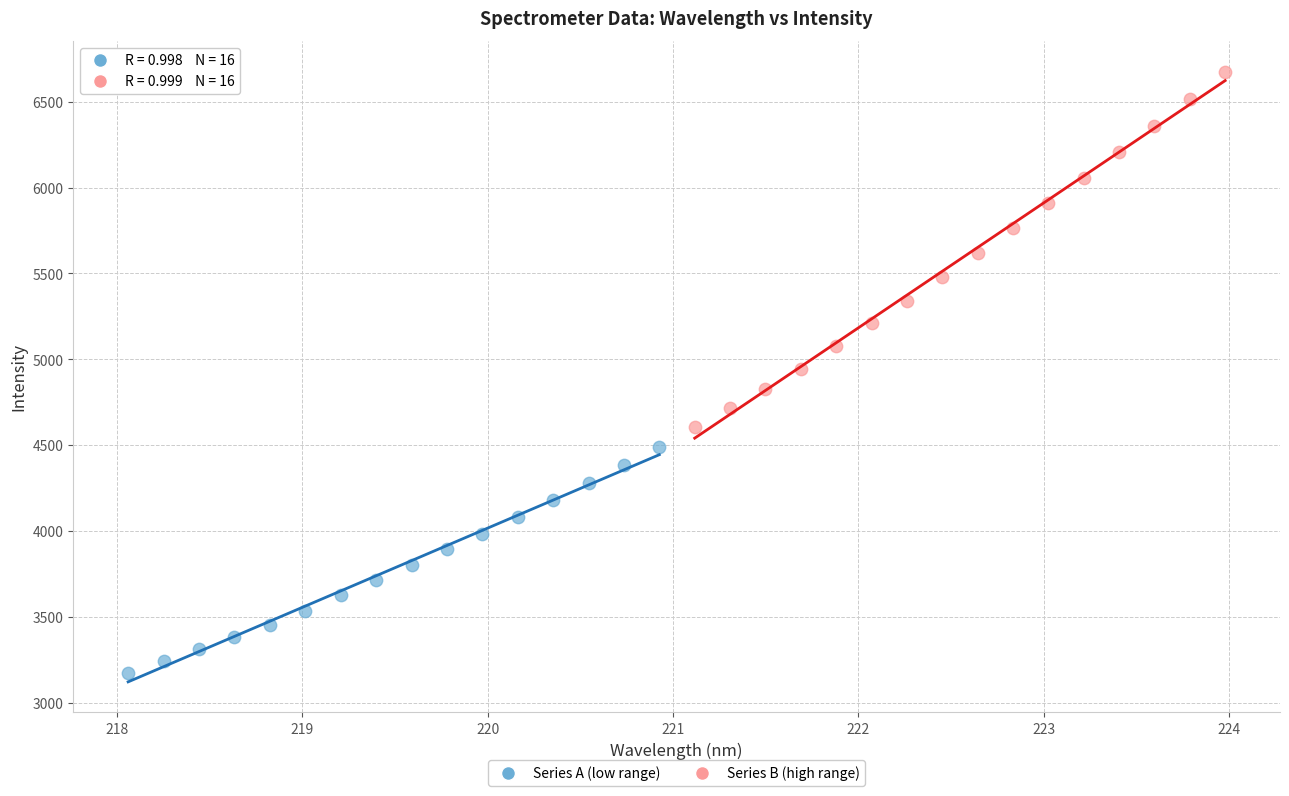

Which series contains the highest Y value?

Series B (high range)